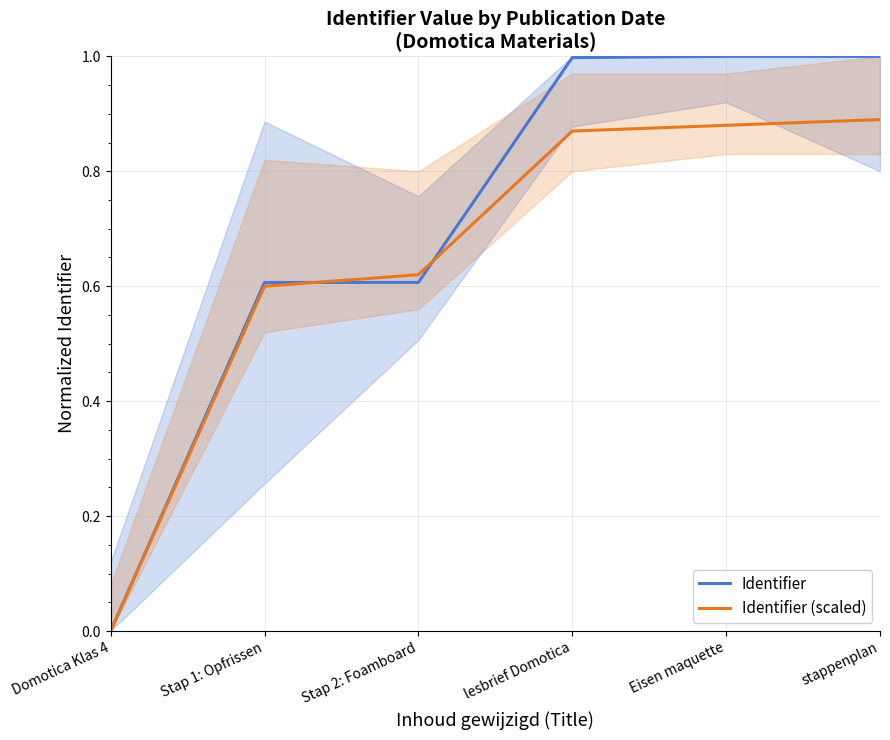

Is it true that Identifier (scaled) equals 0.6 at Stap 1: Opfrissen?

True